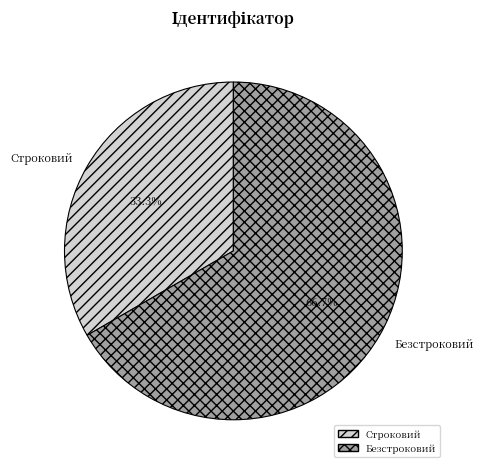

What is the ratio of the value at Строковий to the value at Безстроковий?

0.5